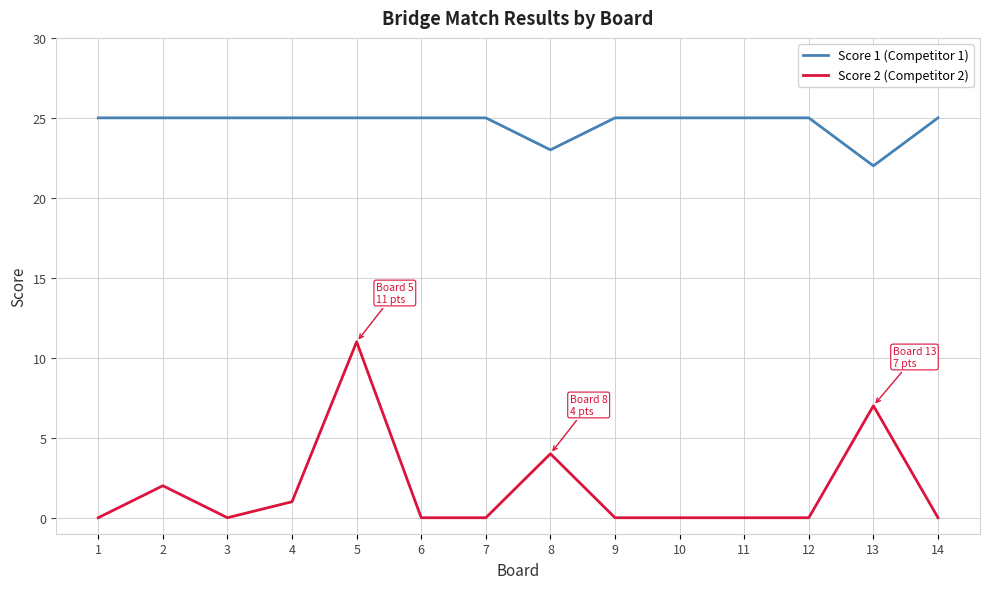

Which series has the largest total across all categories?

Score 1 (Competitor 1)